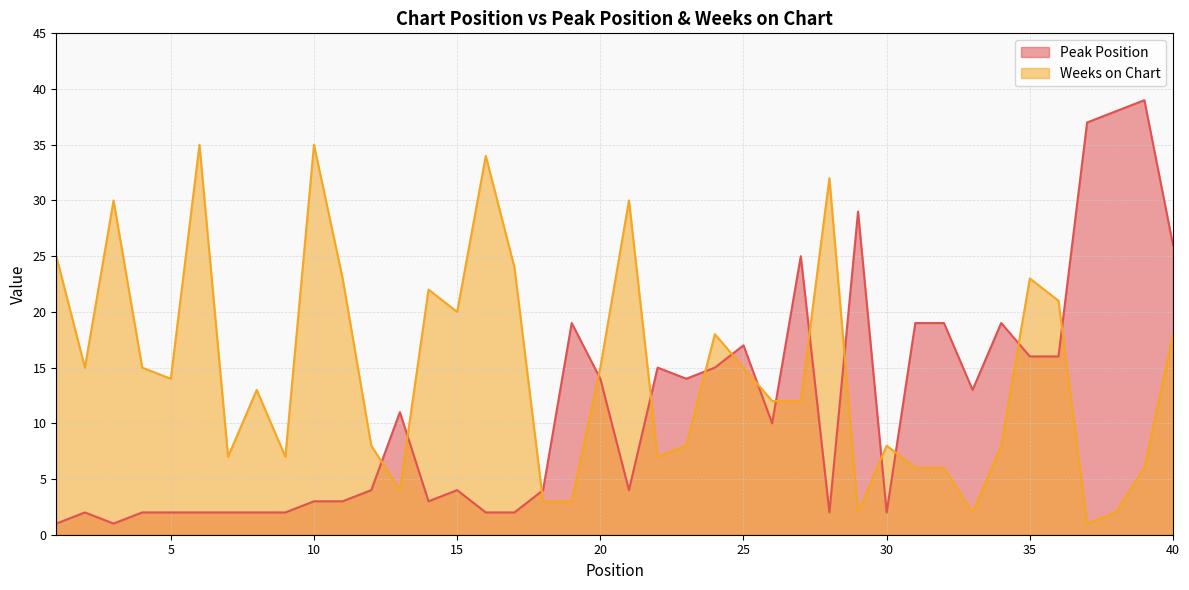

At which label does Weeks on Chart reach its minimum?

37